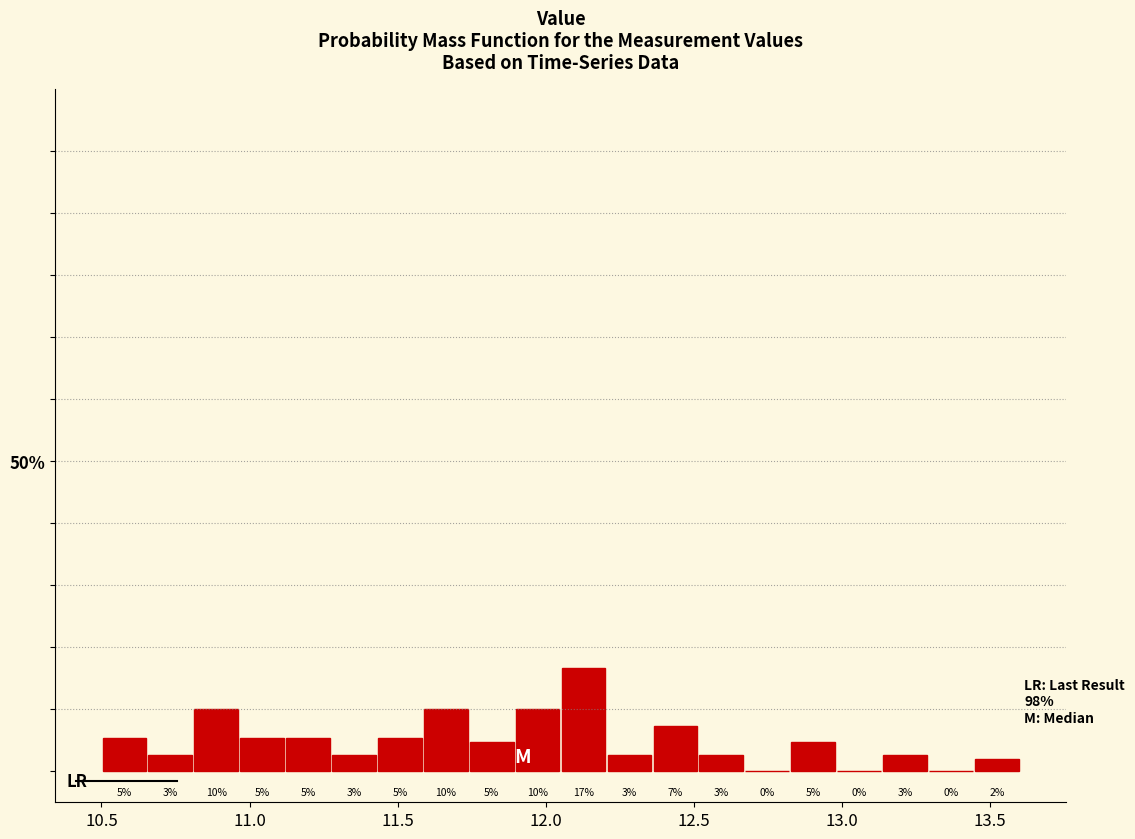

Read against the x-axis, roughly where is the centre of the tallest bar?

12.15